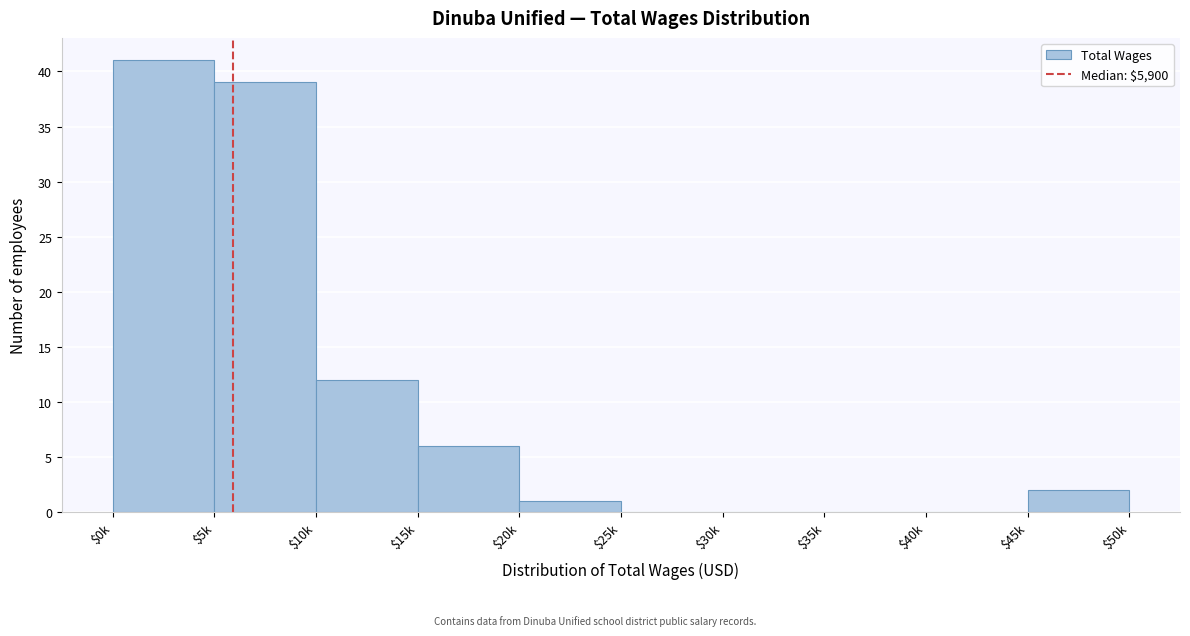

Which label corresponds to the largest value in the chart?

$0k